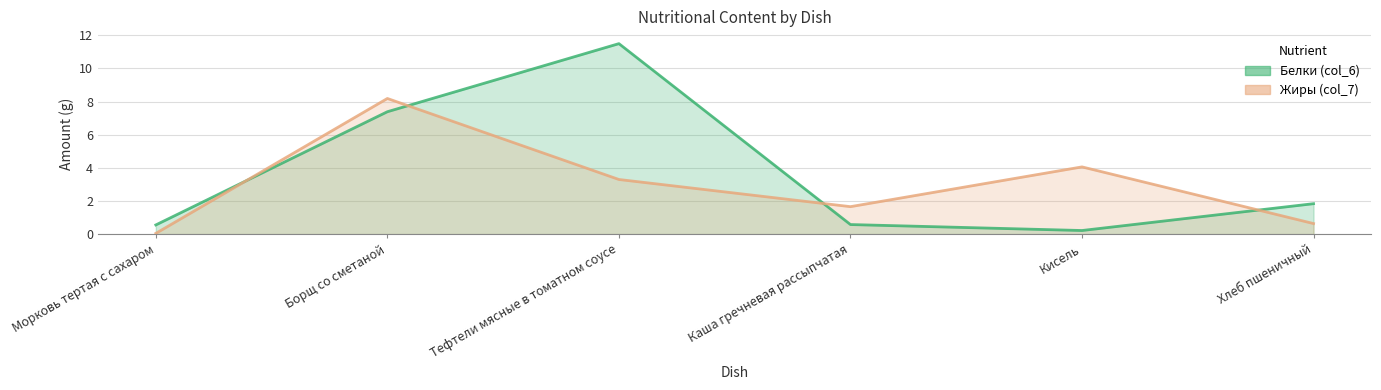

What value does the Жиры (col_7) series have at Кисель?

4.1